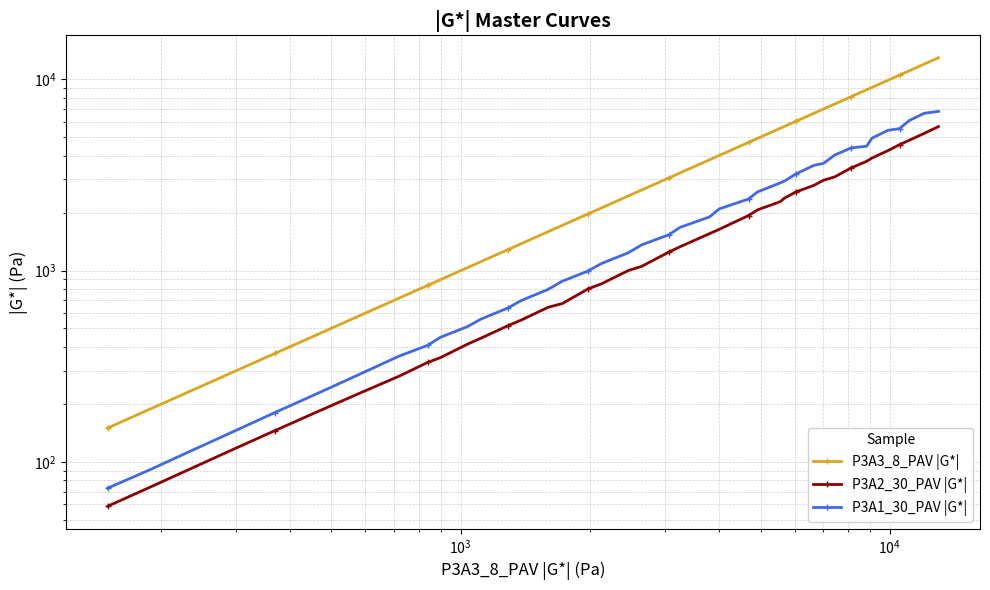

Which series has the widest spread of values?

P3A3_8_PAV |G*|